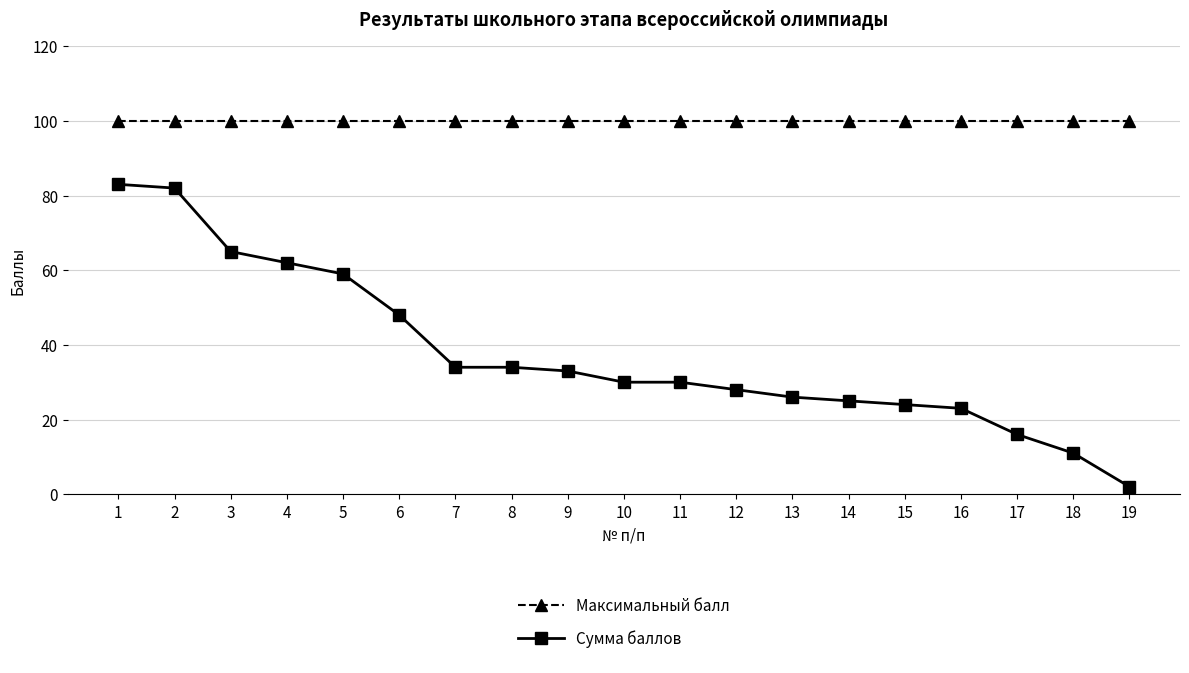

True or false: Максимальный балл and Сумма баллов cross at least once.

False